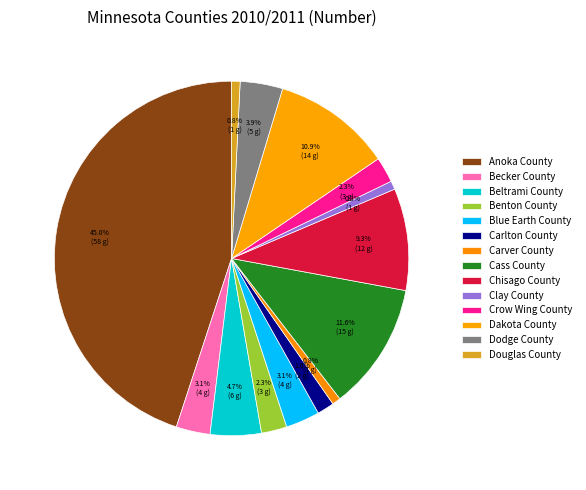

How many slices are in this pie chart?

14